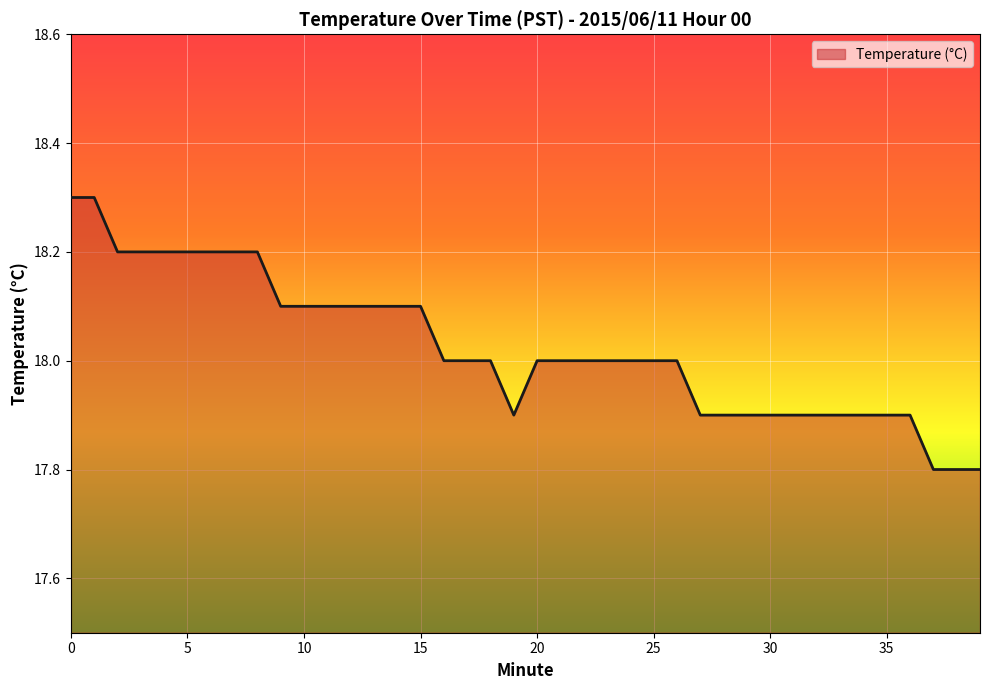

What is the maximum value shown in the chart?

18.3